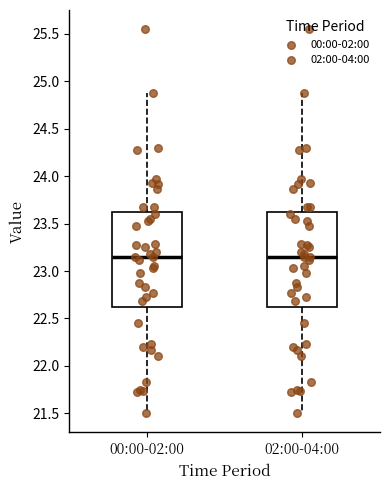

Where does the upper whisker of the box for 02:00-04:00 end on the y-axis? The values are not printed on the chart, so give them approximately, as read against the axis.

24.90